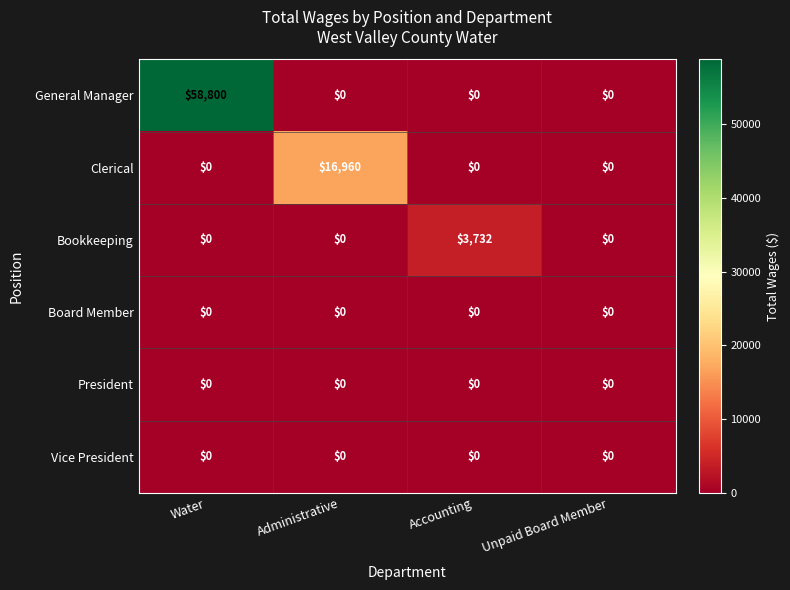

The Vice President series shows 0 at Water. True or false?

True